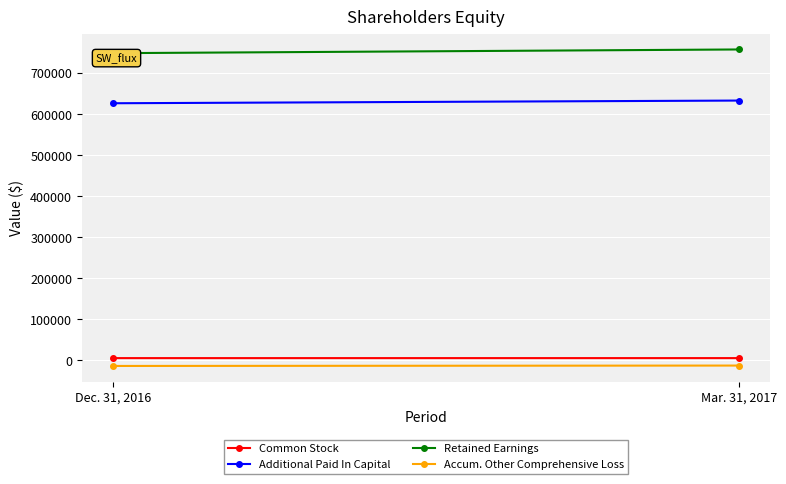

True or false: Common Stock has a value of 7396 at Dec. 31, 2016.

False